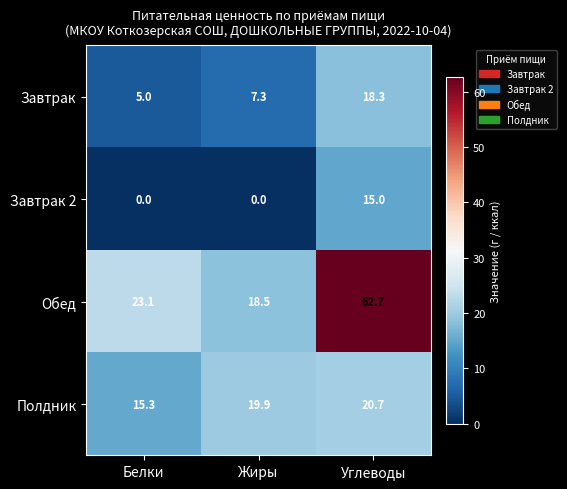

What is the maximum value shown in the chart?

62.7